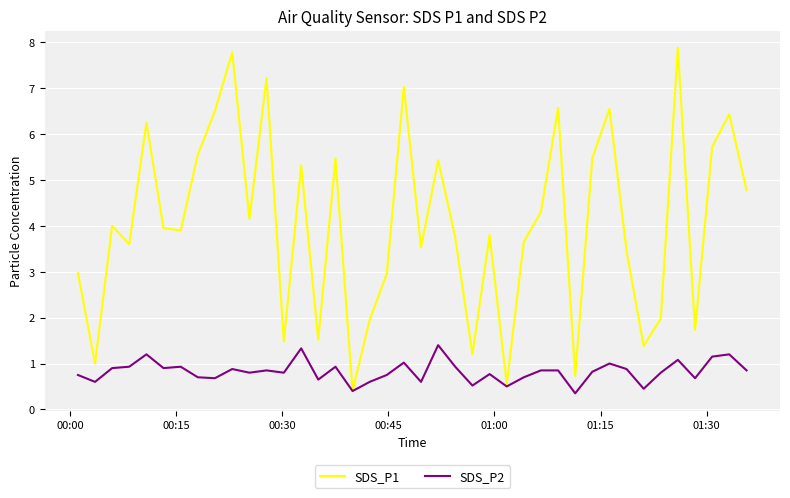

Count the number of categories in the chart.

40